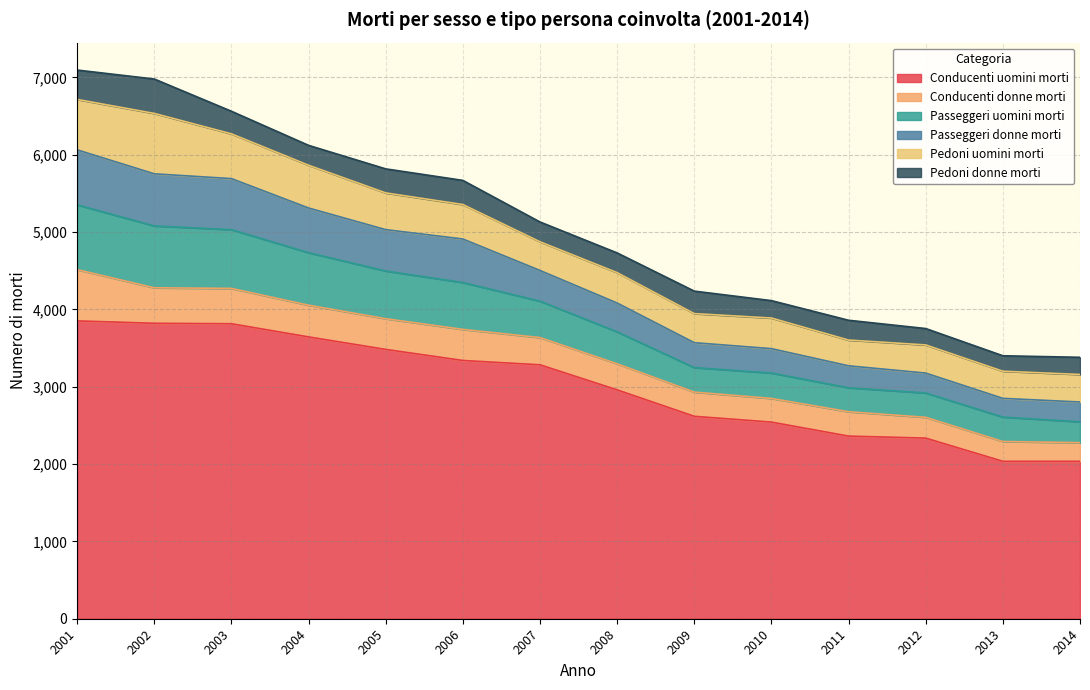

What is the spread (max minus min) of values at 2007?

1847